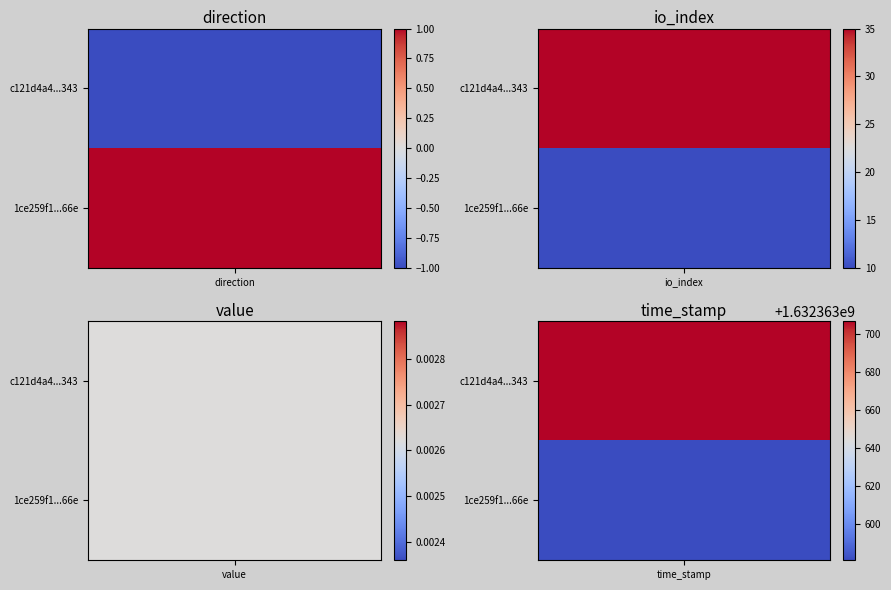

How many values in the c121d4a4024aa385a4a1b0ea27ffca36c07c343 series are below 35?

2